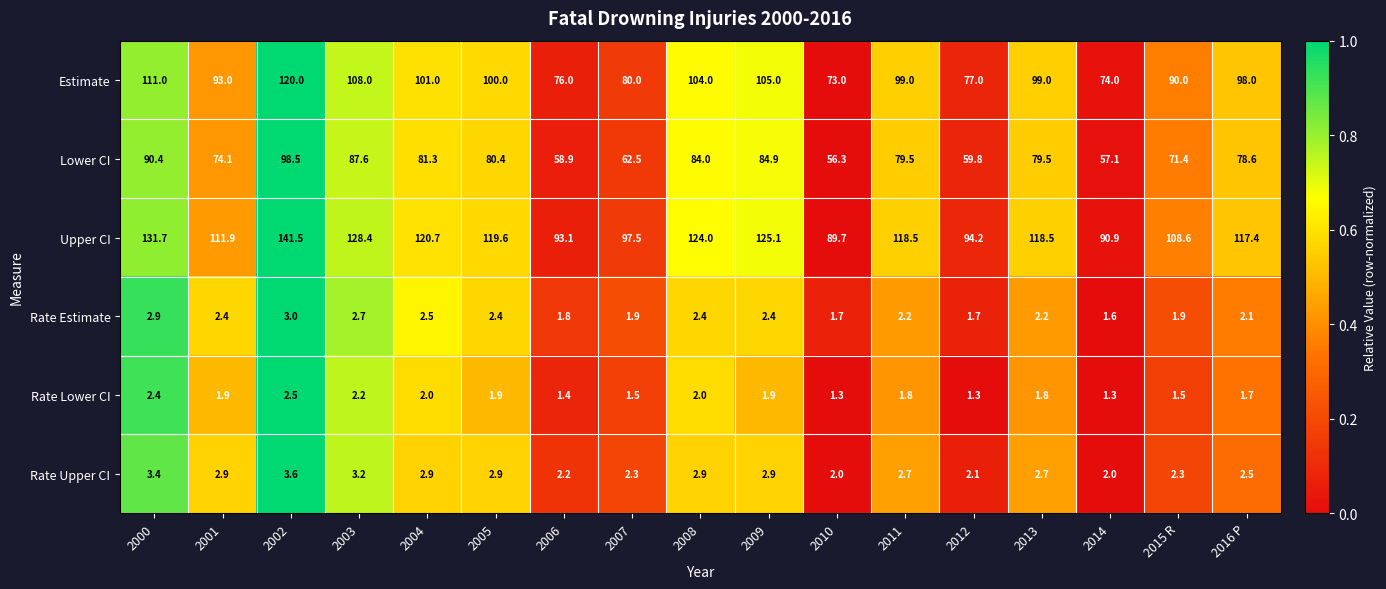

Which series has the largest range (max minus min)?

Upper CI